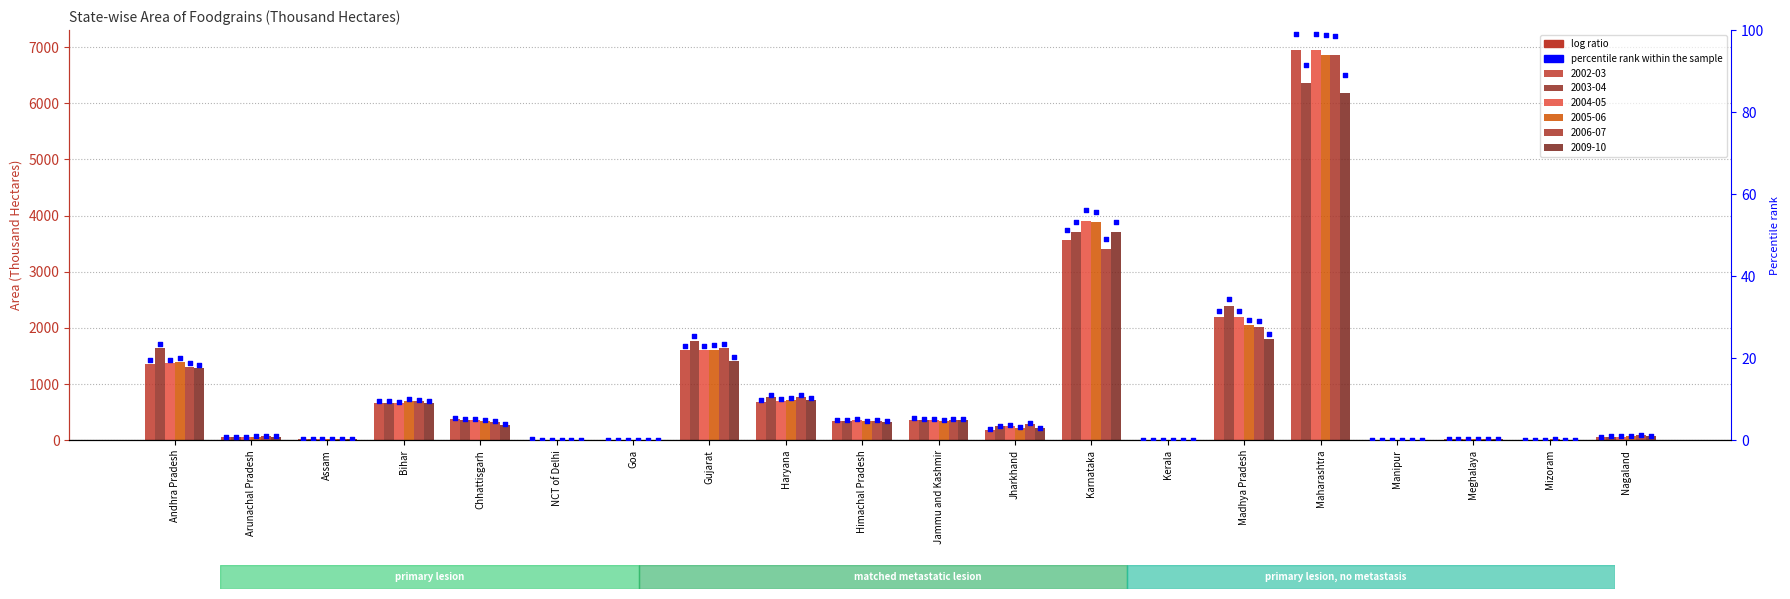

Is the value of 2004-05 at Kerala greater than the value of 2005-06 at NCT of Delhi?

No